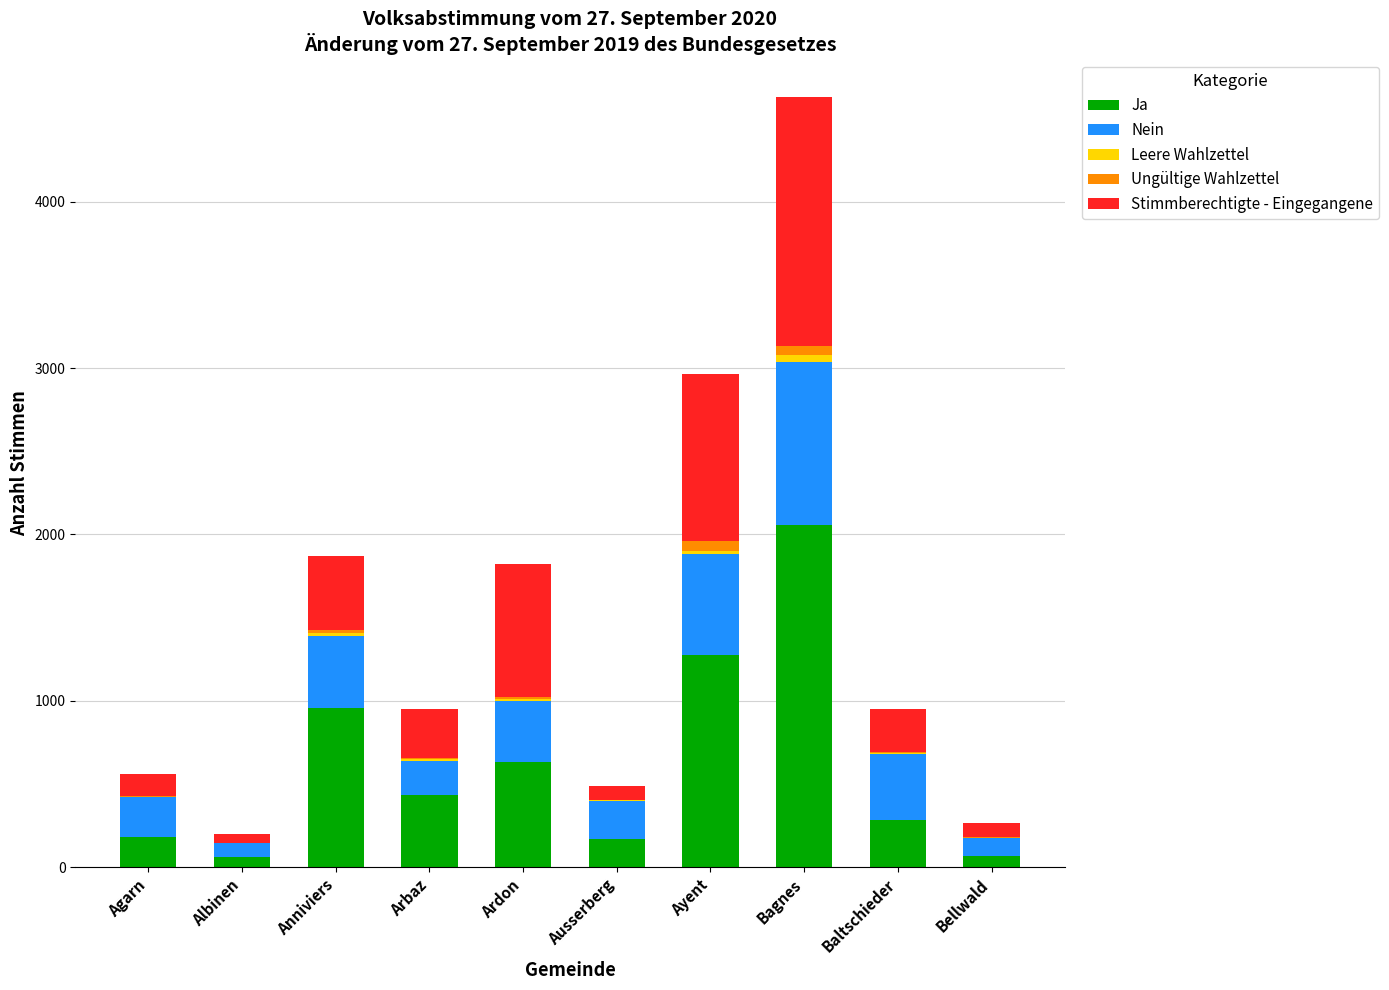

What is the maximum value for Ja?

2055